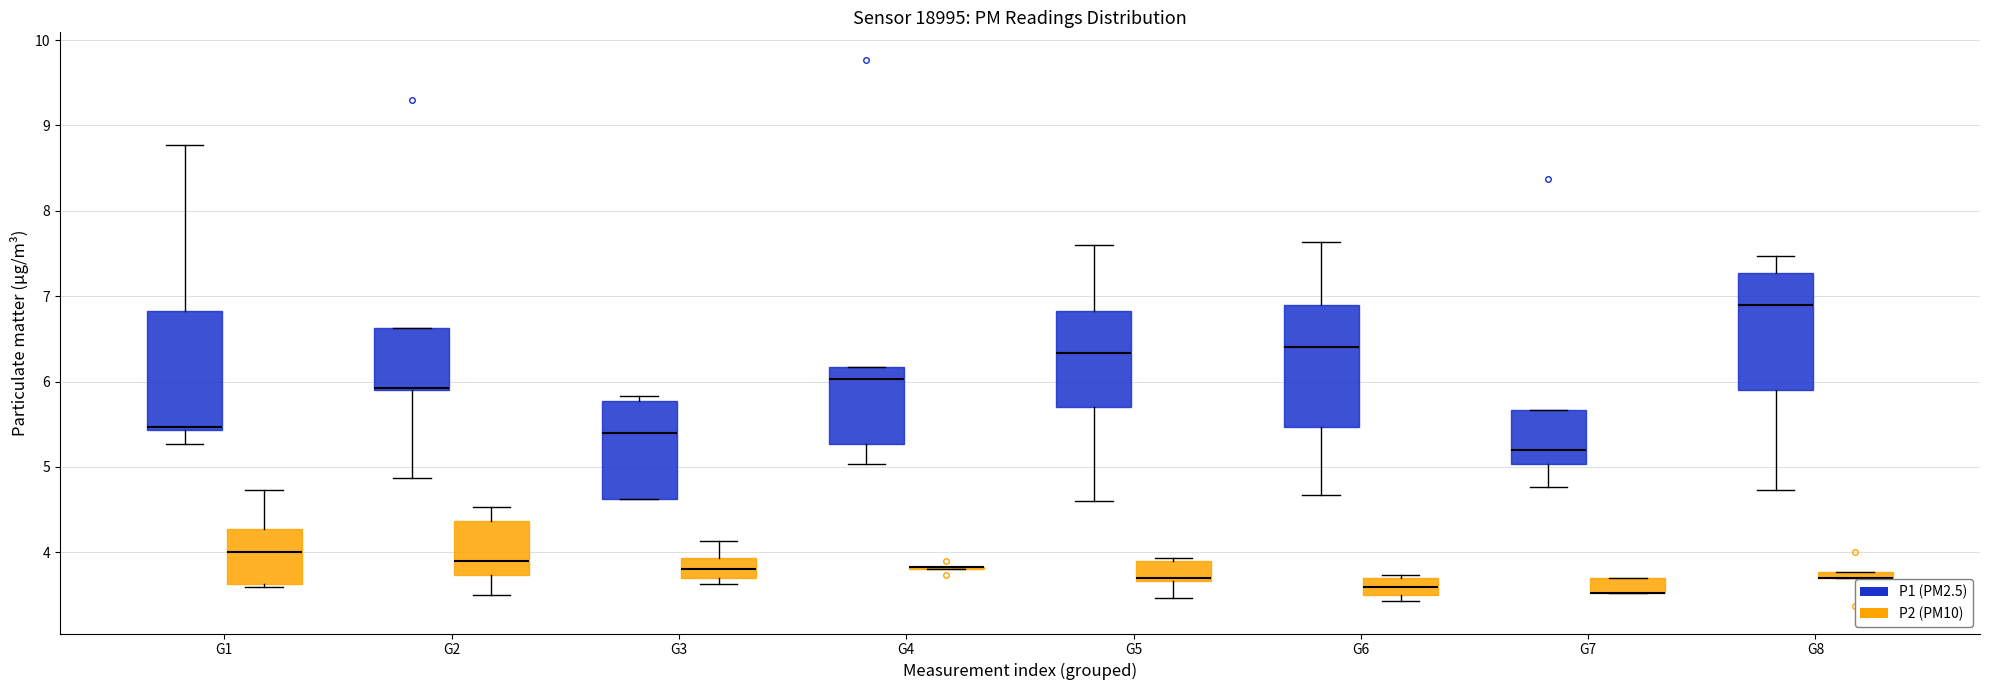

Where does the lower whisker of the box for G8 (P1 (PM2.5)) end on the y-axis? The values are not printed on the chart, so give them approximately, as read against the axis.

4.7